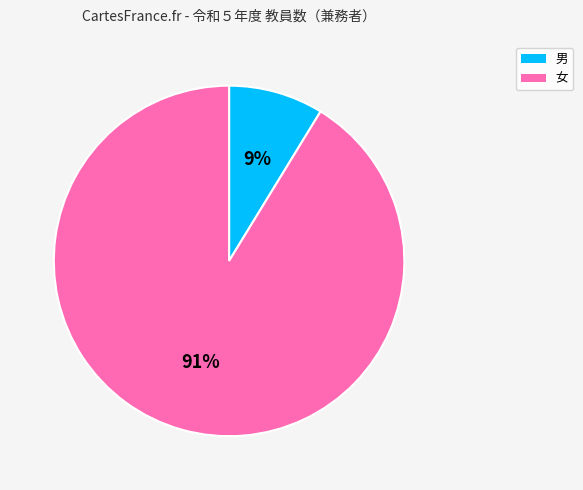

The 女 slice represents 83% of the pie. True or false?

False